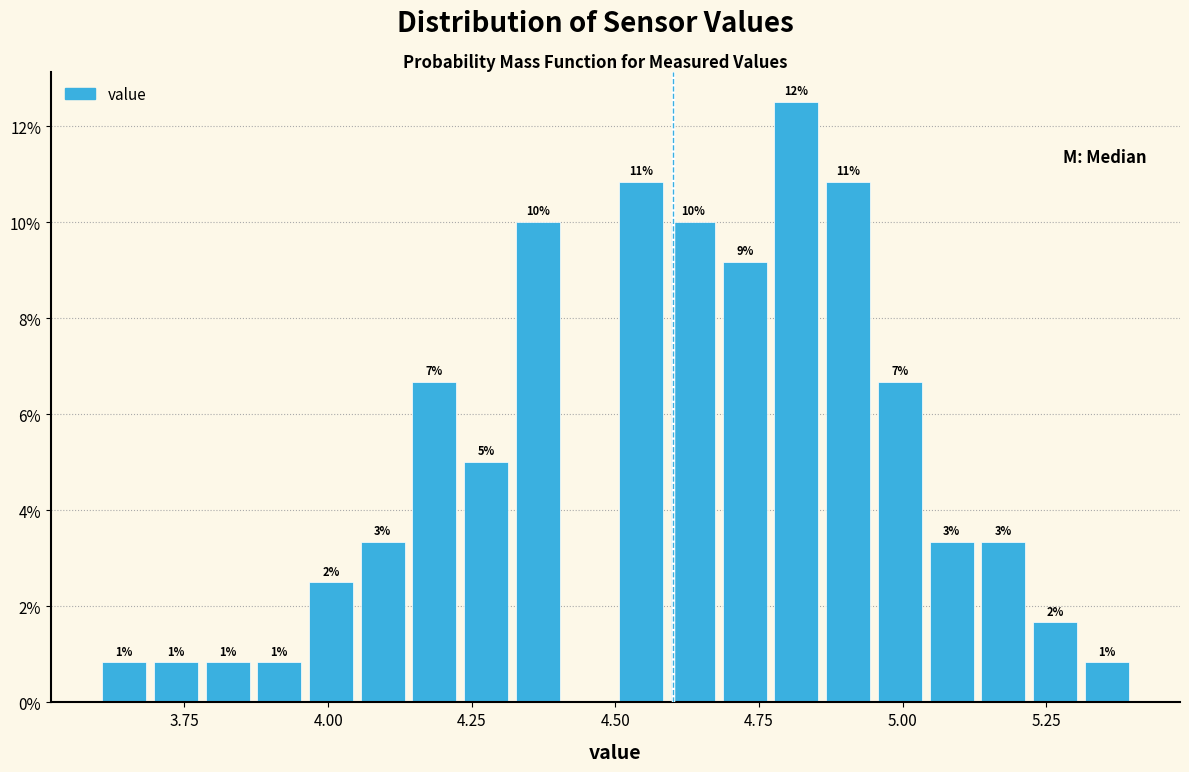

Read against the x-axis, roughly where is the centre of the tallest bar?

4.80